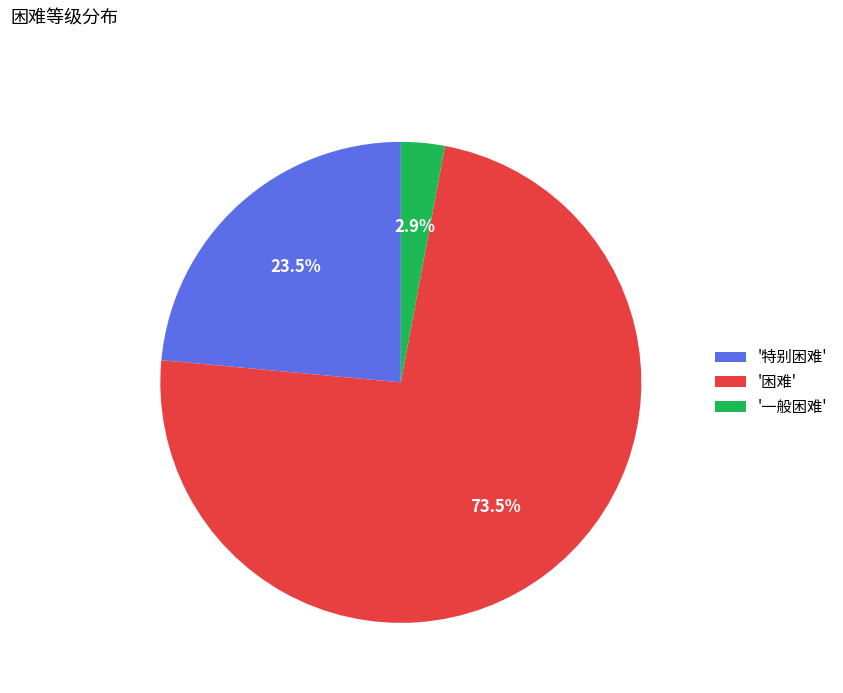

Count the number of slices in the pie.

3